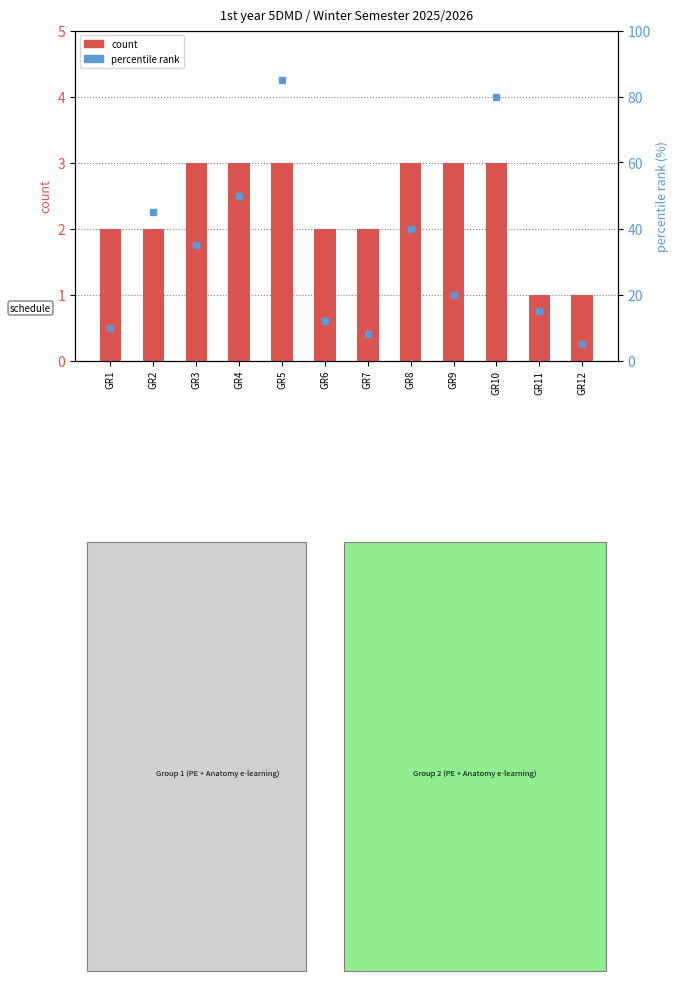

At how many categories does at least one series exceed 30?

6